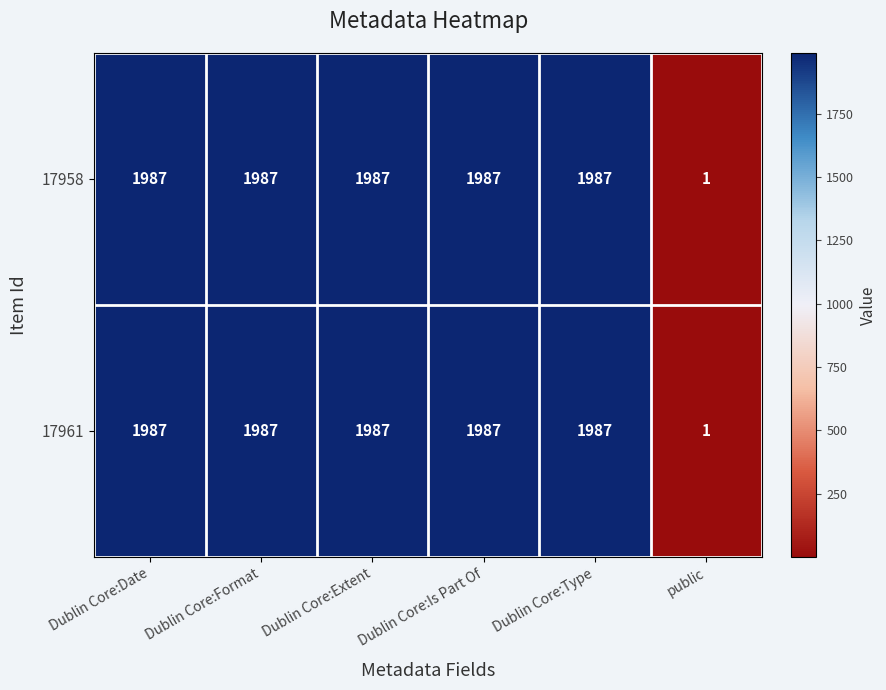

Reading left to right, list all the values displayed in this chart.

17958: Dublin Core:Date=1987	Dublin Core:Format=1987	Dublin Core:Extent=1987	Dublin Core:Is Part Of=1987	Dublin Core:Type=1987	public=1
17961: Dublin Core:Date=1987	Dublin Core:Format=1987	Dublin Core:Extent=1987	Dublin Core:Is Part Of=1987	Dublin Core:Type=1987	public=1